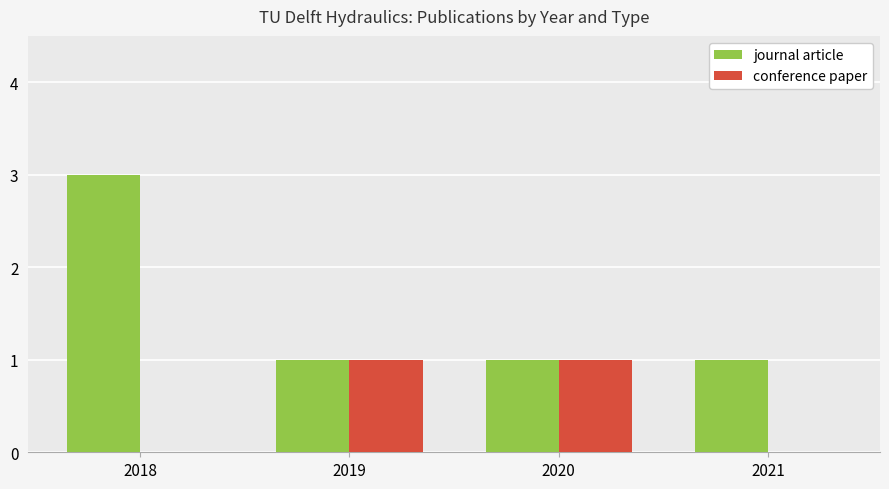

True or false: conference paper has a value of 1 at 2019.

True